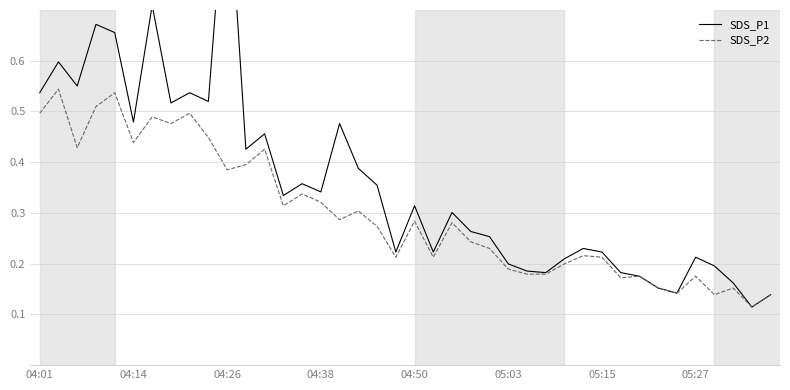

Is it true that SDS_P2 equals 0.2 at 04:14?

False